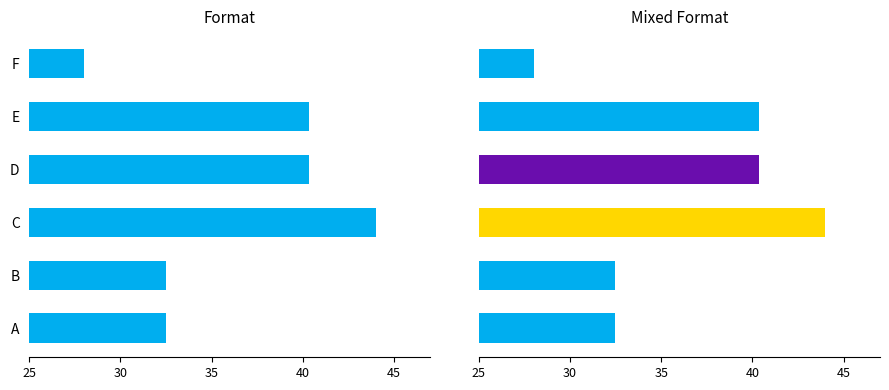

Are the bars grouped side by side (vs. stacked)?

No